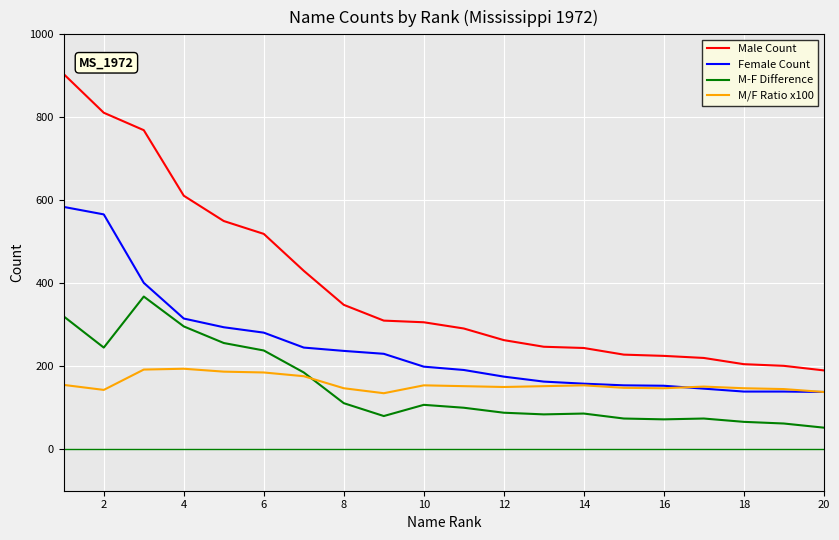

True or false: M-F Difference and Female Count intersect in this chart.

False